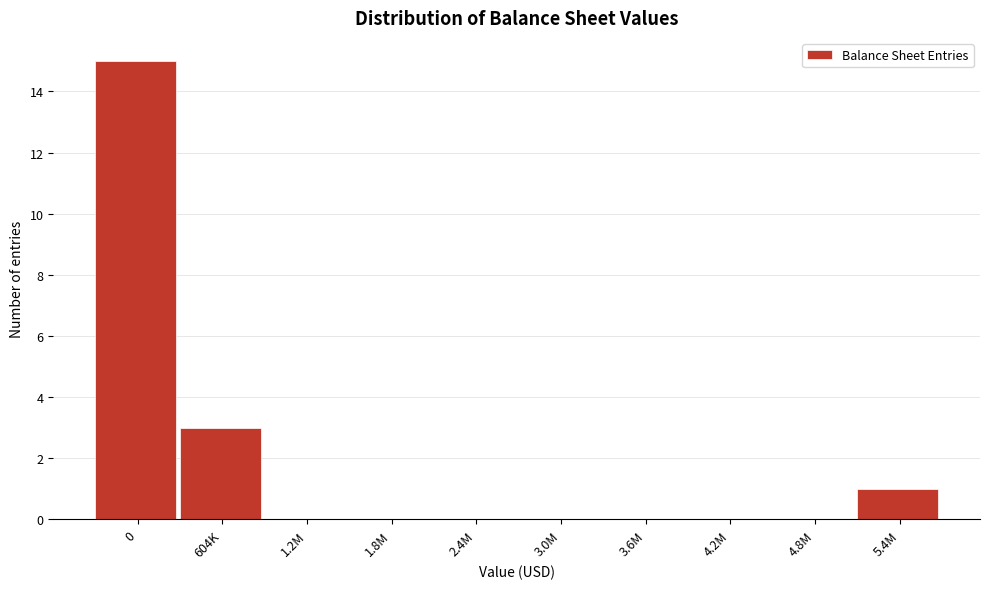

Reading left to right, what are all the values shown in this chart?

0=15	604K=3	1.2M=0	1.8M=0	2.4M=0	3.0M=0	3.6M=0	4.2M=0	4.8M=0	5.4M=1